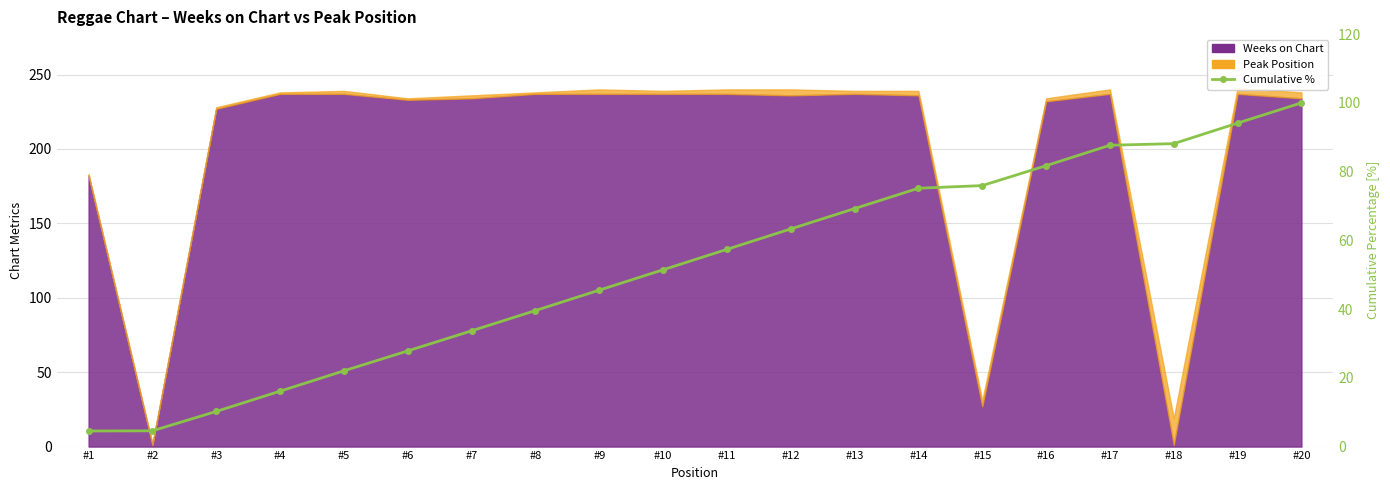

The value at #13 is 69.2. True or false?

True